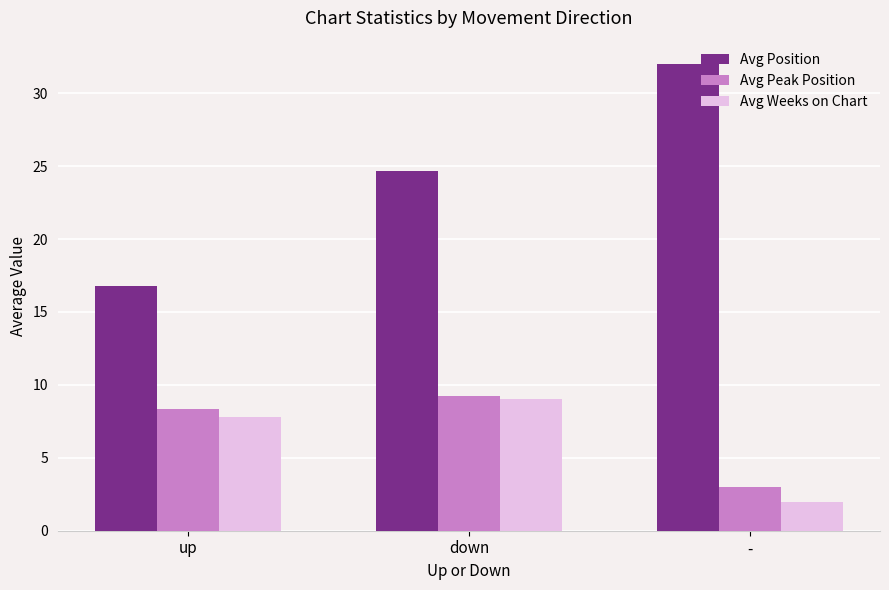

What position from the right is -?

1